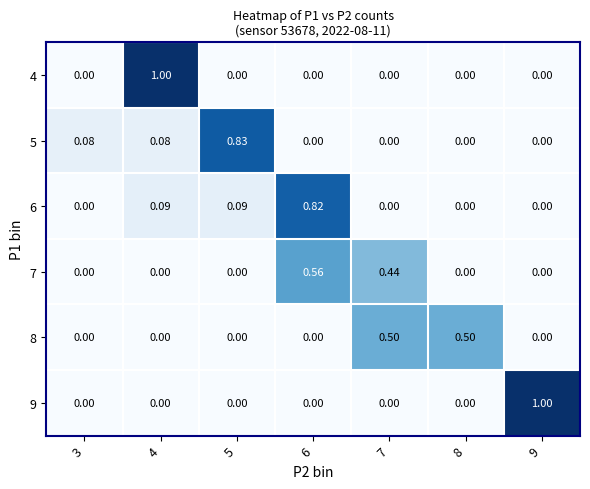

Rank the series at 3 from highest to lowest value.

5, 4, 6, 7, 8, 9